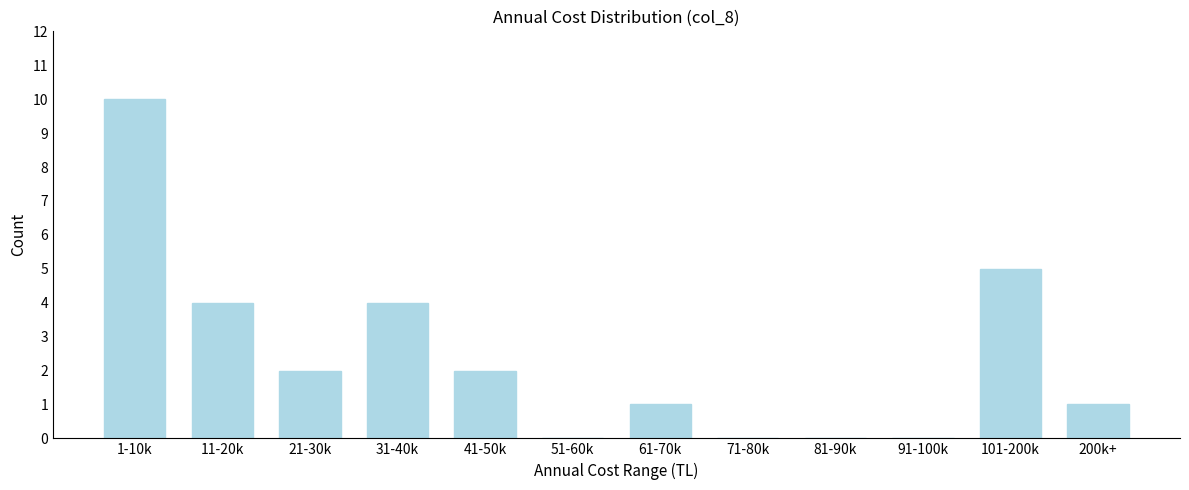

Reading left to right, what are all the values shown in this chart?

1-10k=10	11-20k=4	21-30k=2	31-40k=4	41-50k=2	51-60k=0	61-70k=1	71-80k=0	81-90k=0	91-100k=0	101-200k=5	200k+=1